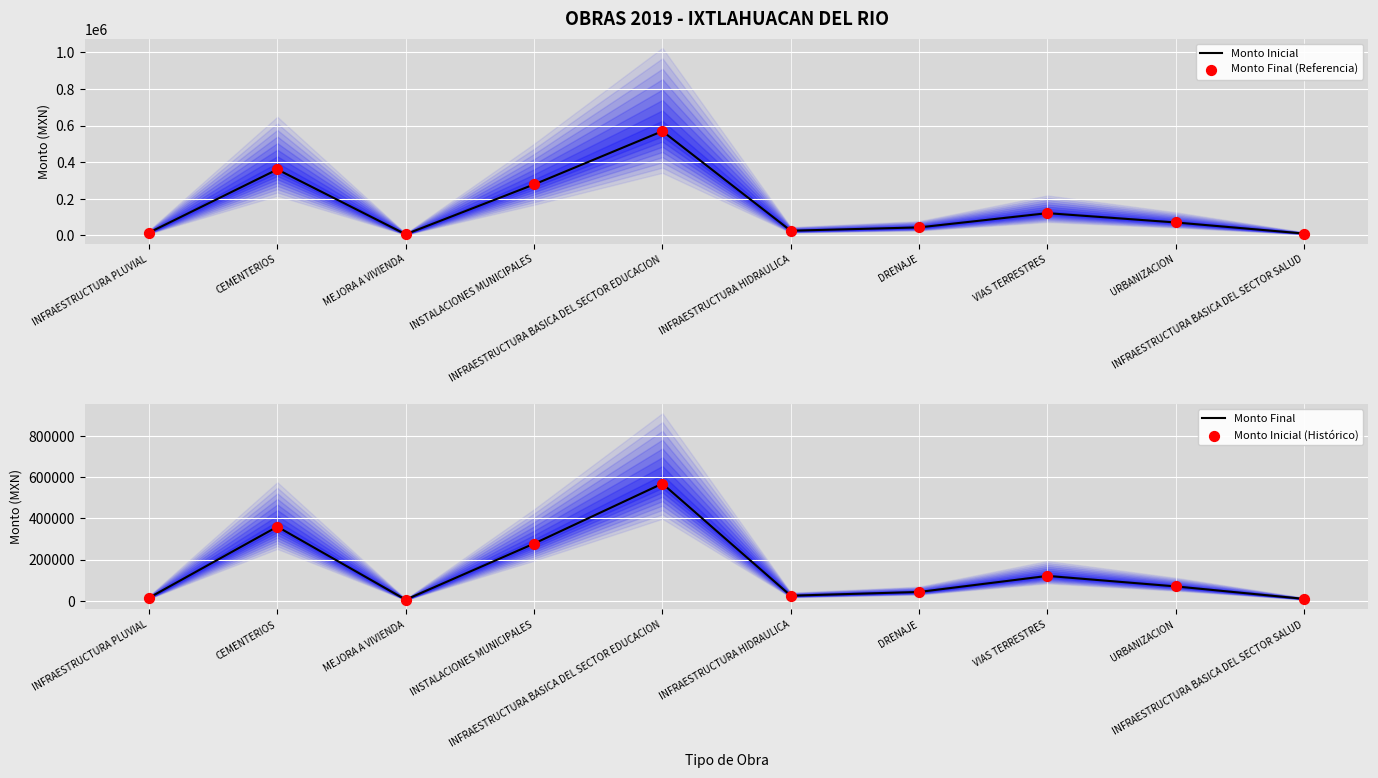

Which series has the largest total across all categories?

Monto Inicial